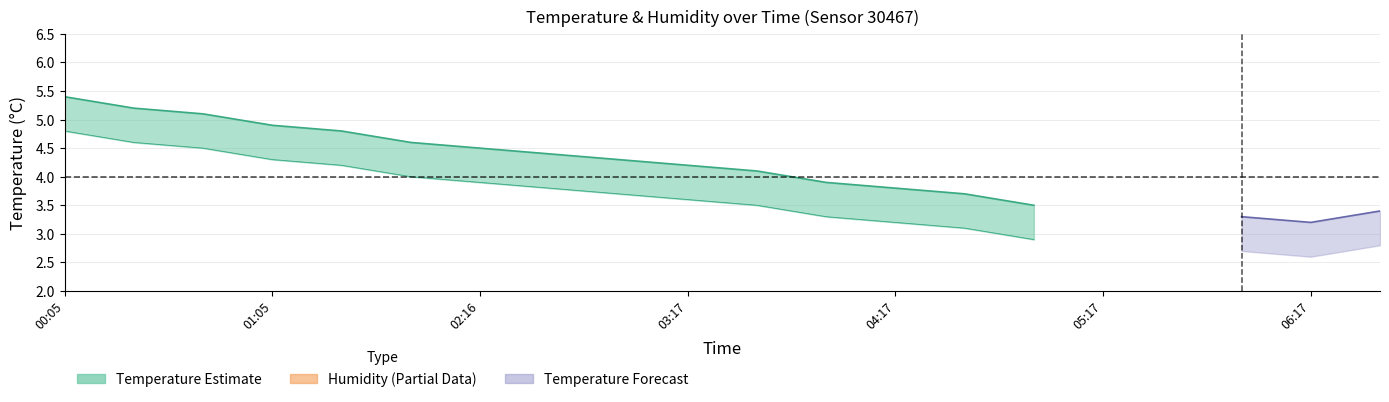

True or false: temperature has a value of 6.3 at 03:37.

False